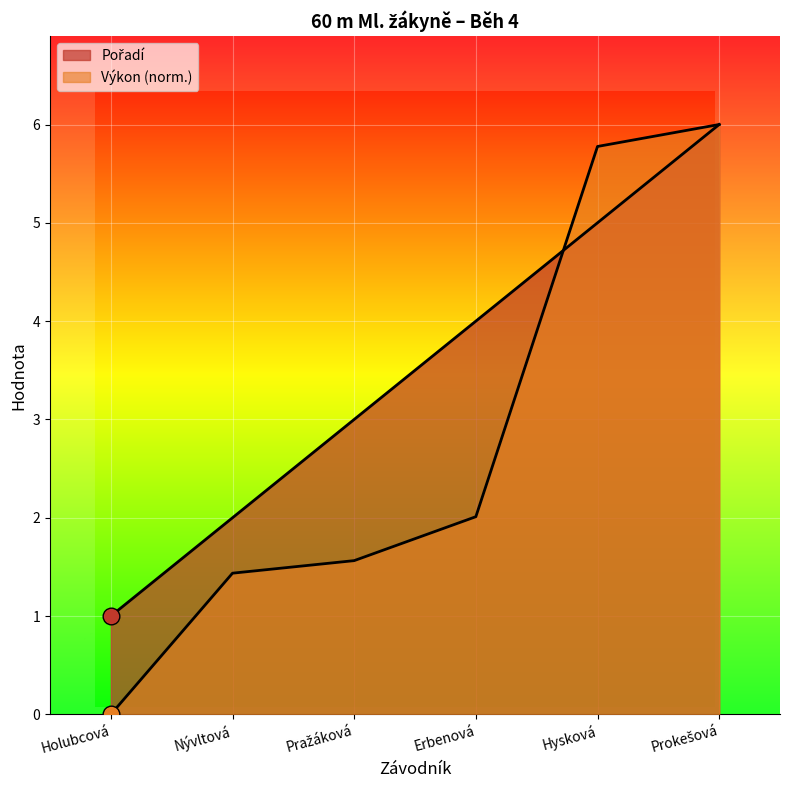

What is the maximum value shown in the chart?

6.0